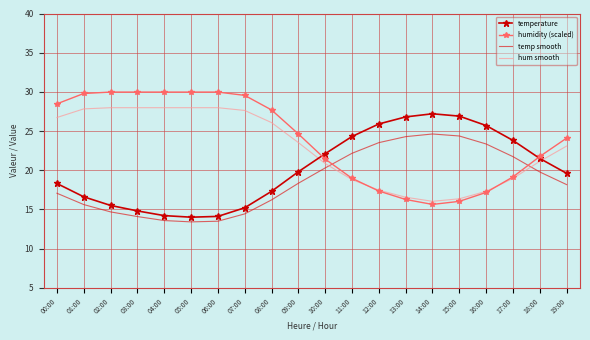

Is the value of hum smooth at 03:00 greater than the value of humidity (scaled) at 03:00?

No